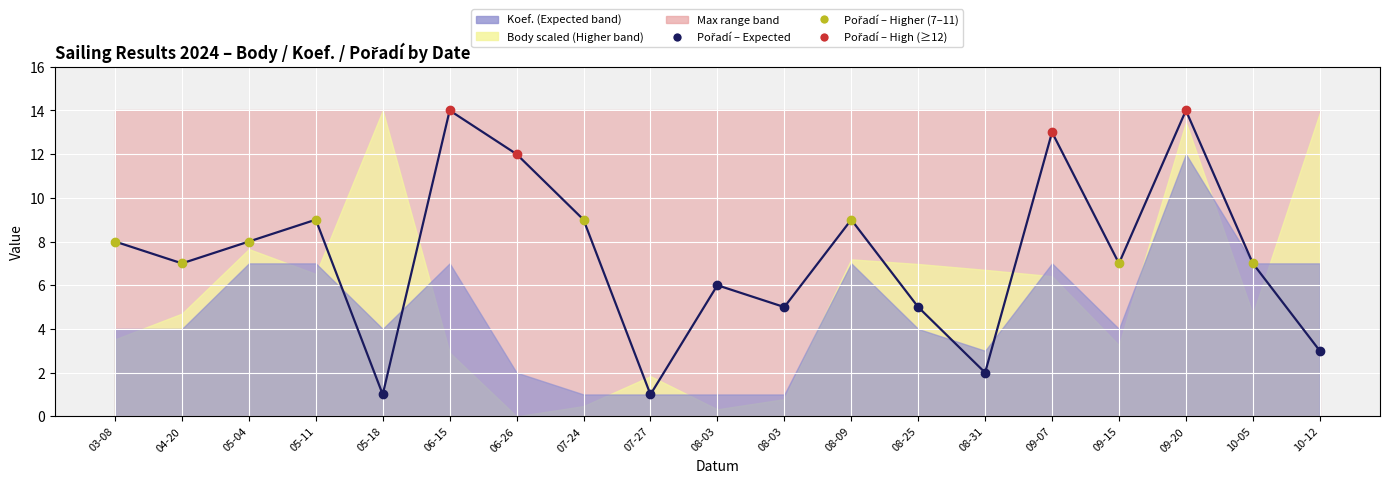

How many categories are shown in the chart?

19